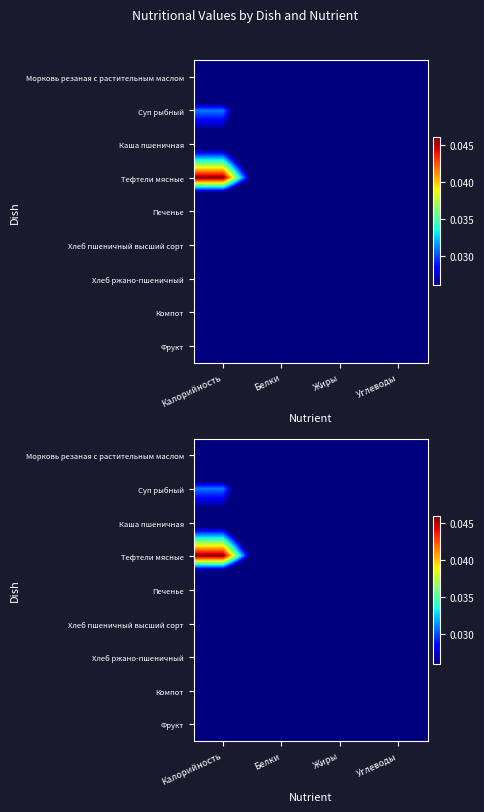

The value of Суп рыбный at Калорийность is 0.1. True or false?

False